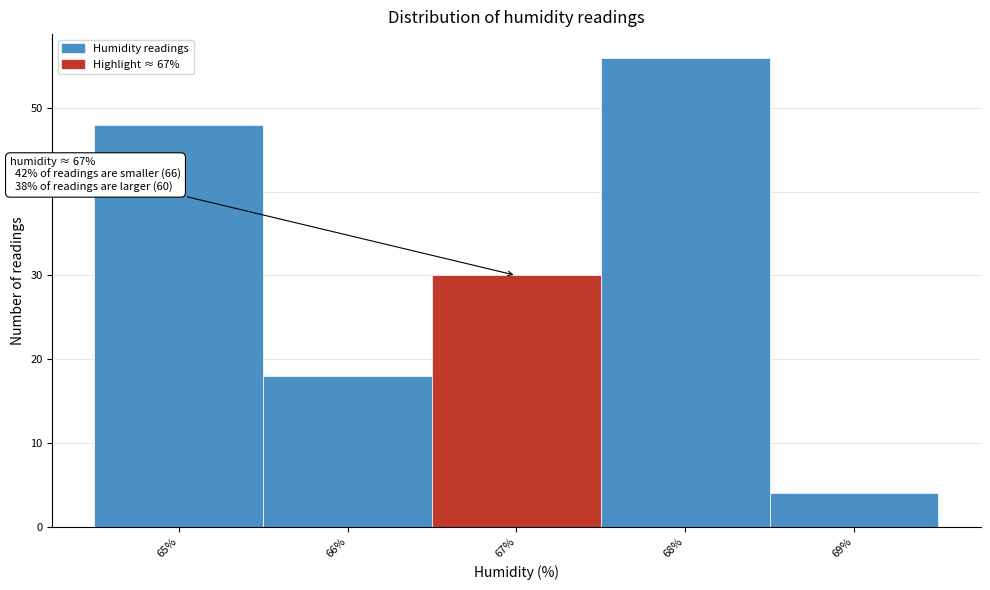

Reading left to right, list all the values displayed in this chart.

48	18	30	56	4